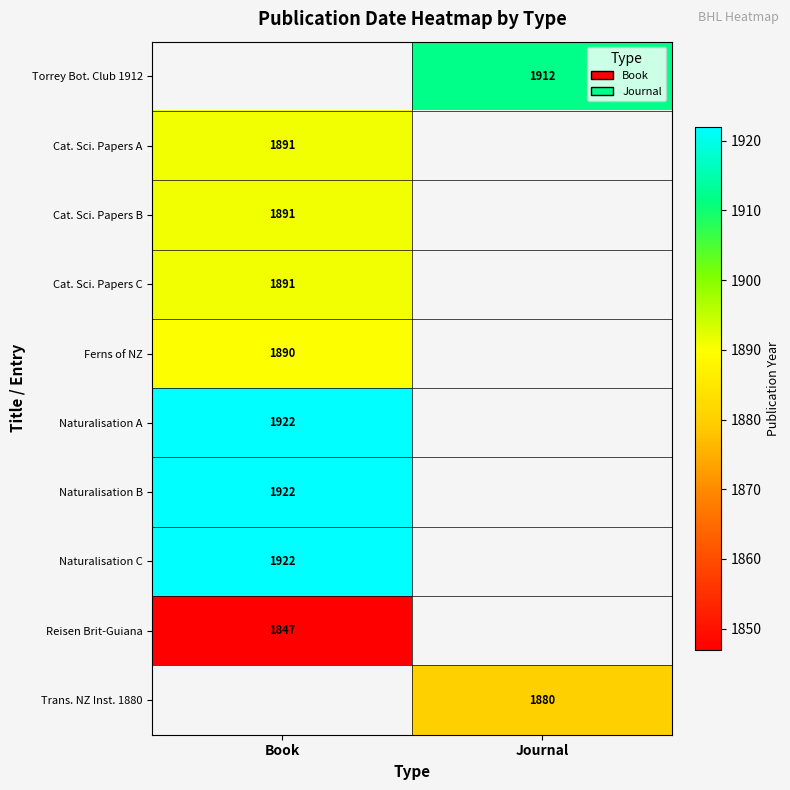

The value of Naturalisation A at Book is 1922. True or false?

True